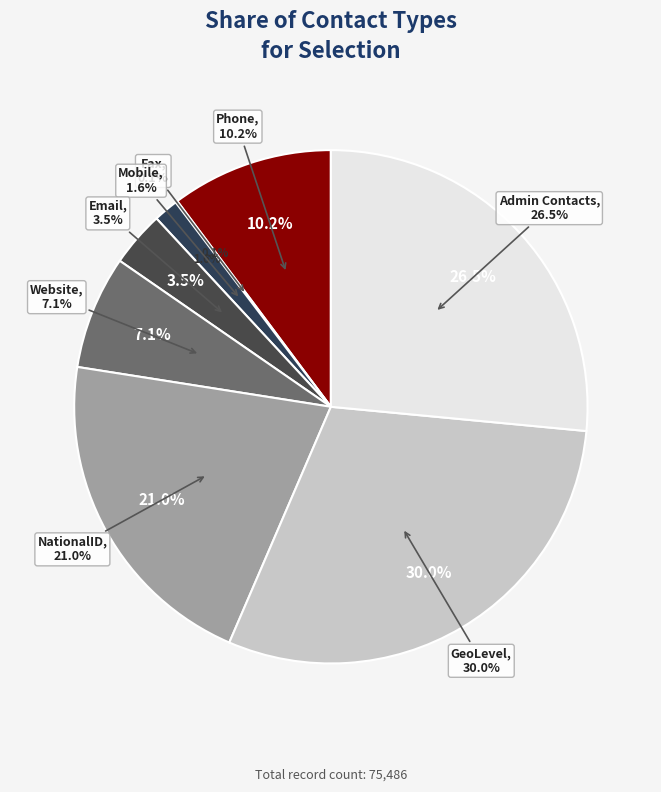

How many segments does this pie chart have?

8